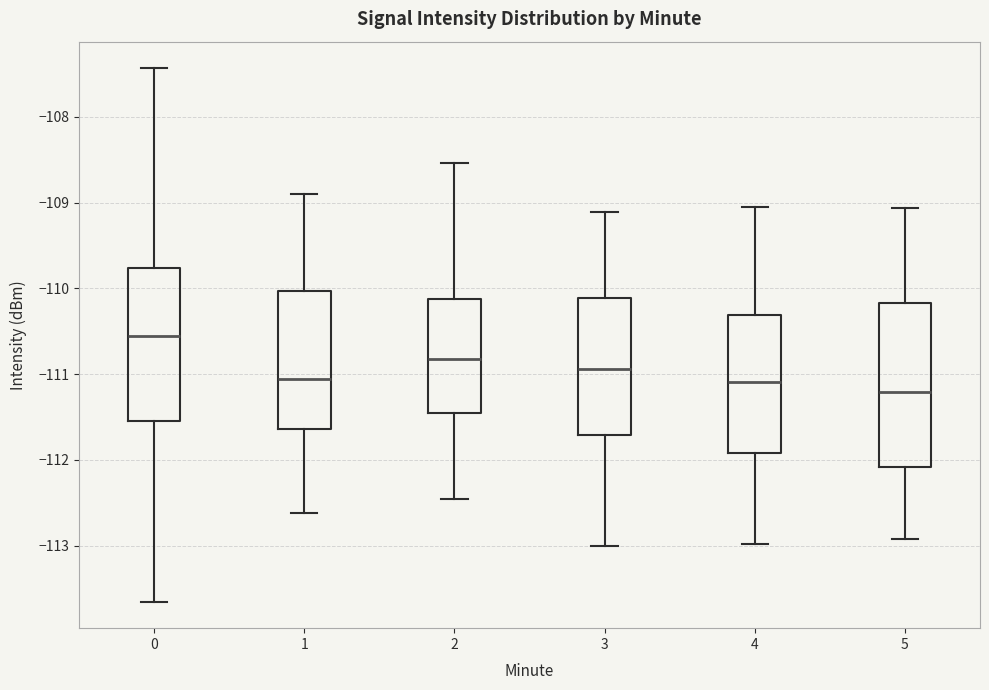

Which box is the tallest, from its lower edge to its upper edge?

5